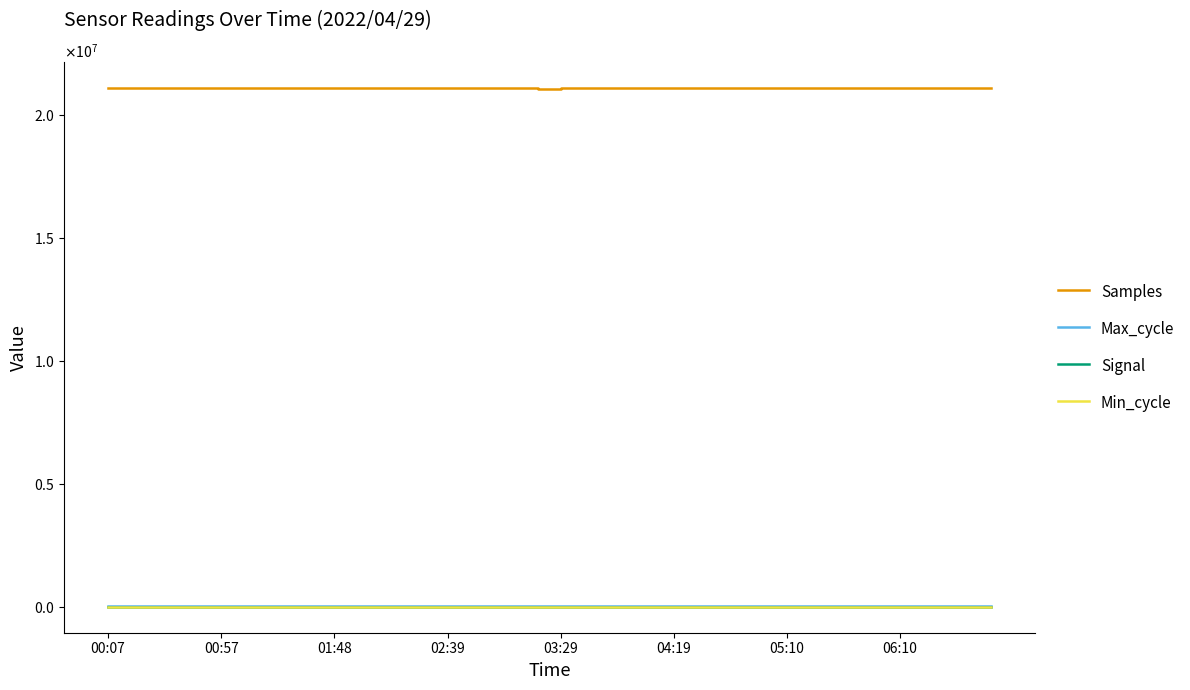

What is the difference between the maximum and second lowest values in the Signal series?

4